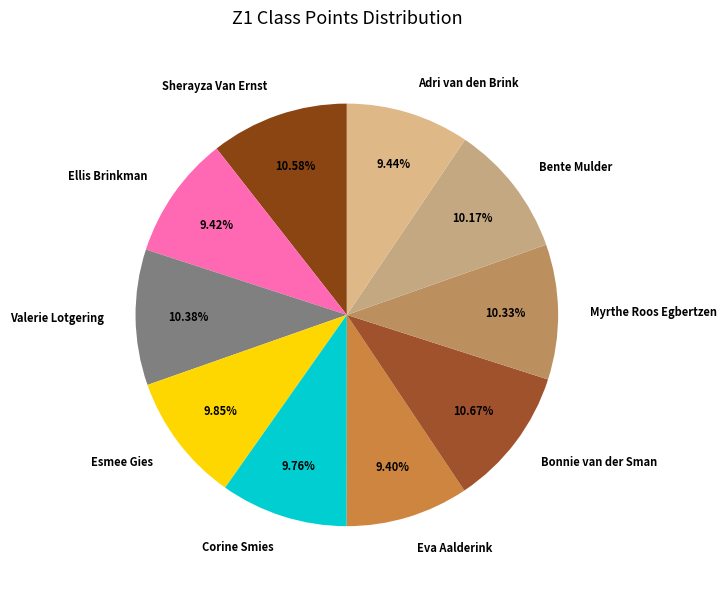

Between Esmee Gies and Bonnie van der Sman, which is larger?

Bonnie van der Sman